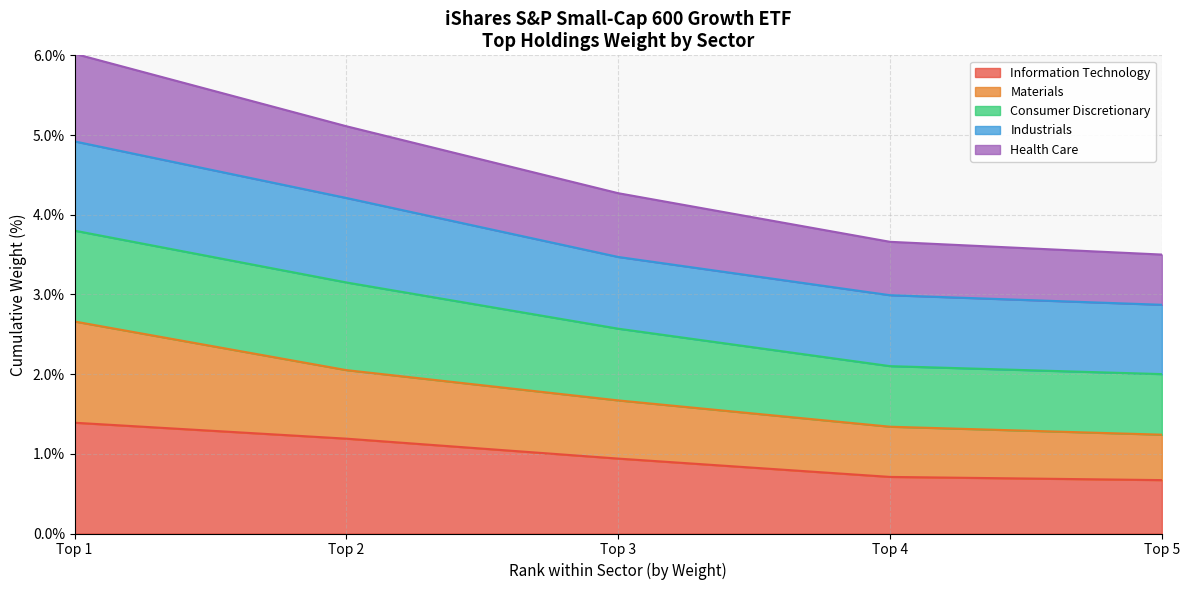

What is the difference between the second highest and second lowest values in the Materials series?

0.7